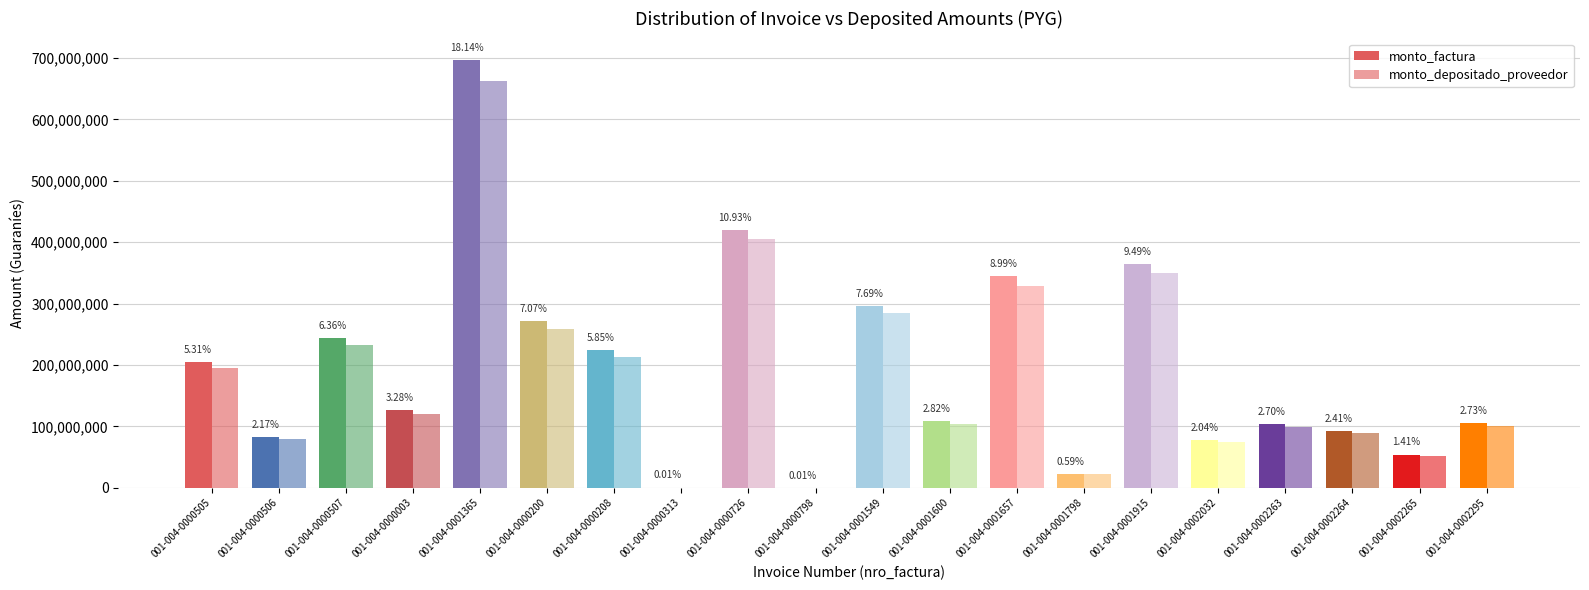

Rank the categories by monto_factura value from highest to lowest.

001-004-0001365, 001-004-0000726, 001-004-0001915, 001-004-0001657, 001-004-0001549, 001-004-0000200, 001-004-0000507, 001-004-0000208, 001-004-0000505, 001-004-0000003, 001-004-0001600, 001-004-0002295, 001-004-0002263, 001-004-0002264, 001-004-0000506, 001-004-0002032, 001-004-0002265, 001-004-0001798, 001-004-0000313, 001-004-0000798